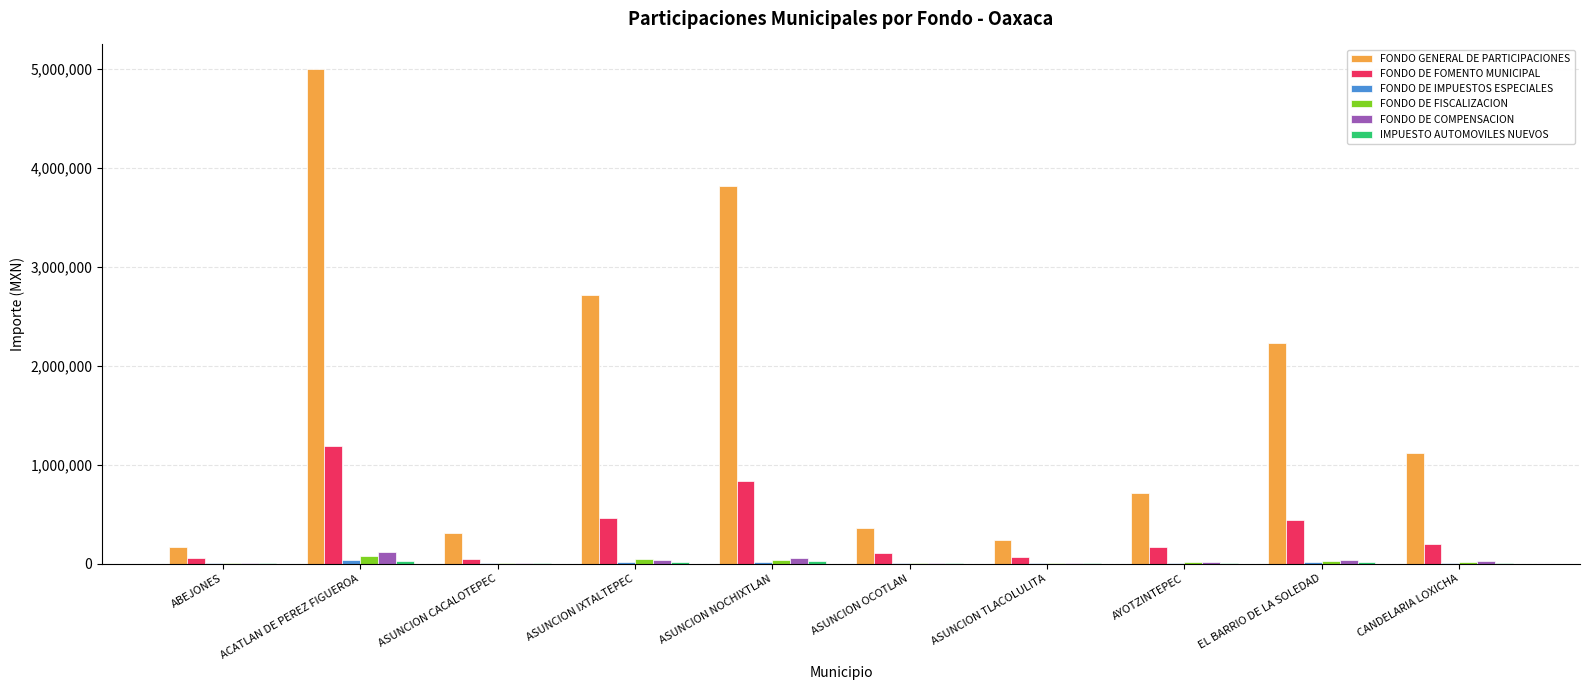

What is the maximum value for FONDO DE FOMENTO MUNICIPAL?

1186388.7